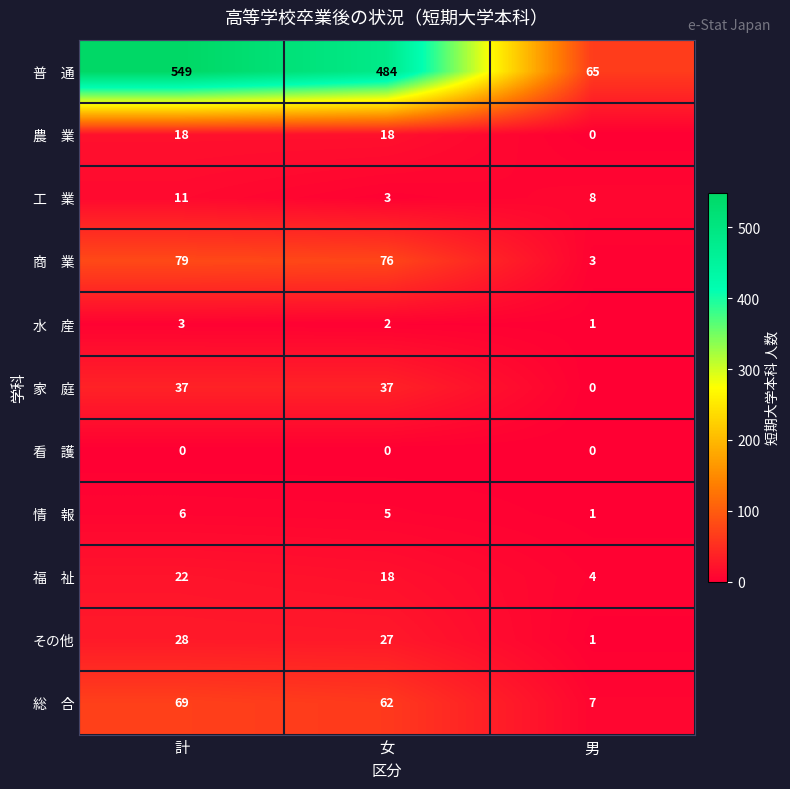

At which category does the chart reach its peak across all series?

計